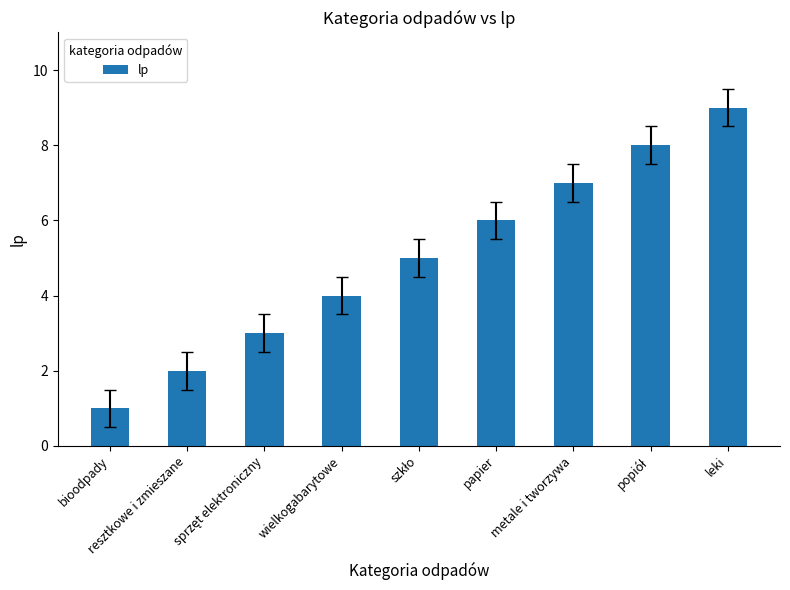

What is the sum of all values?

45